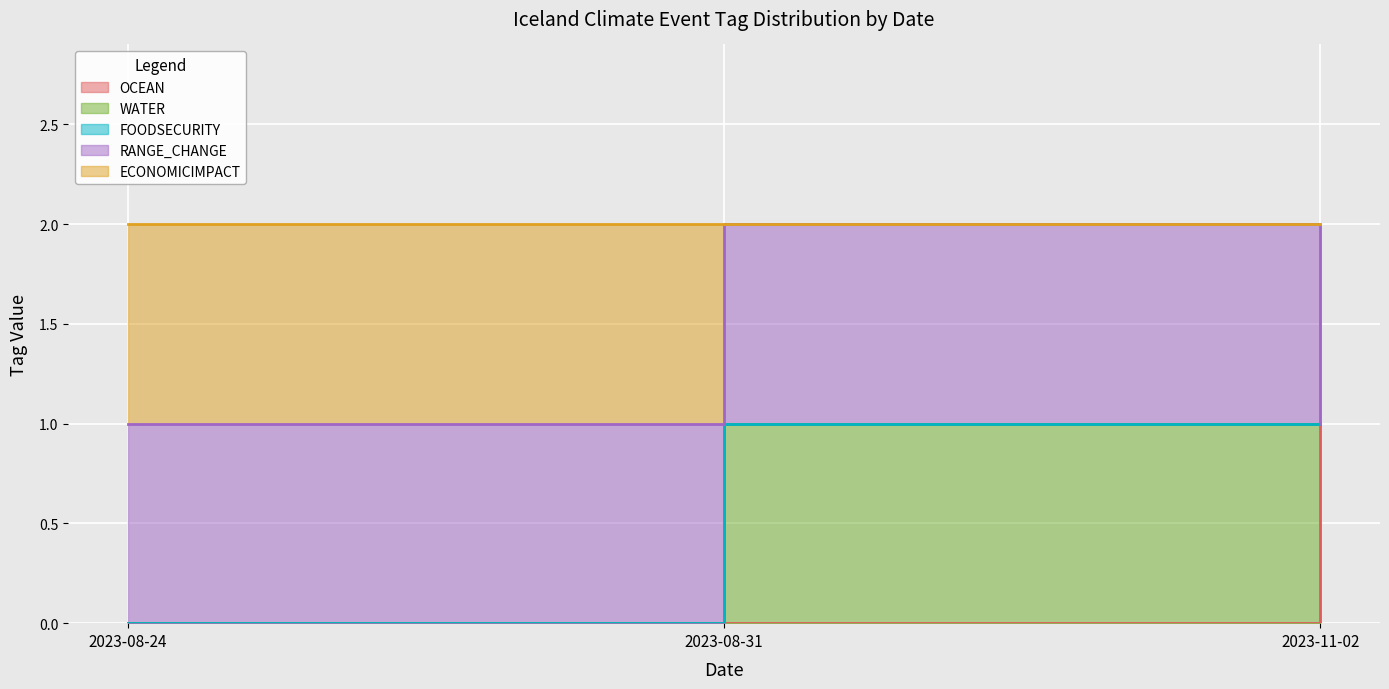

How many series are shown in this chart?

5